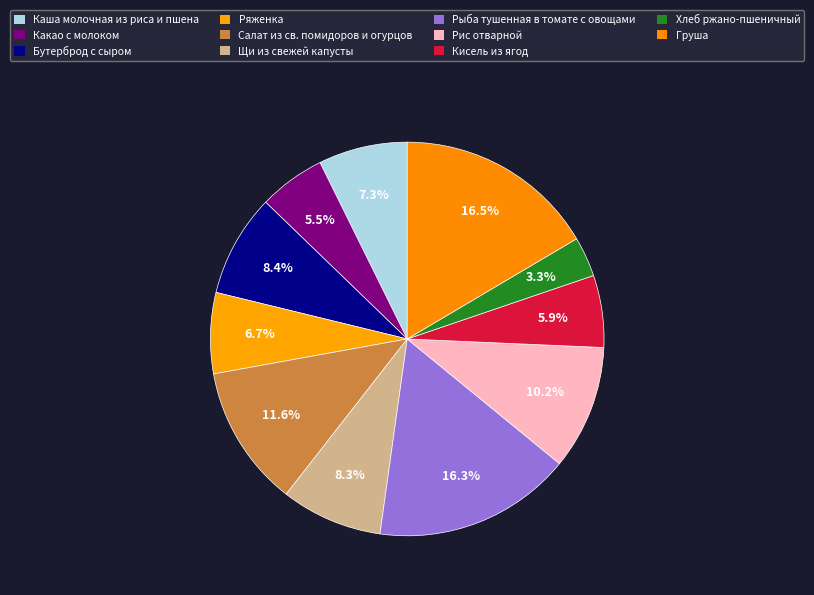

To the nearest percent, what is the difference between the largest and smallest slice percentages?

13%